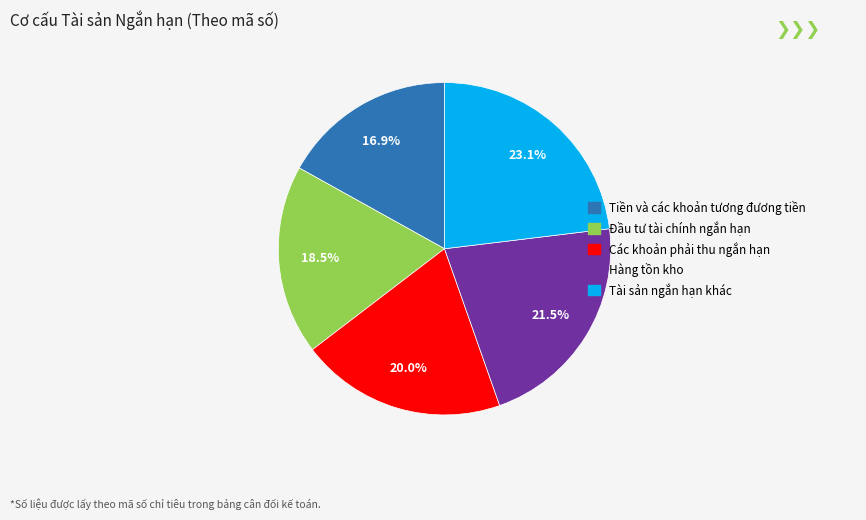

Approximately how many times larger is the value at Đầu tư tài chính ngắn hạn compared to Tiền và các khoản tương đương tiền?

1.1